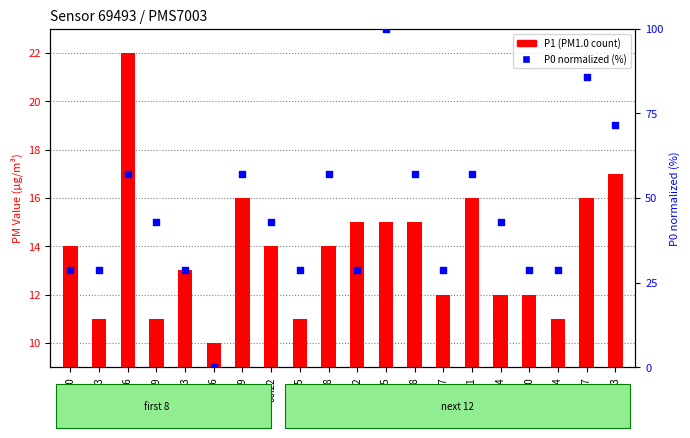

Which series has the largest total across all categories?

P0 (percentile-like)